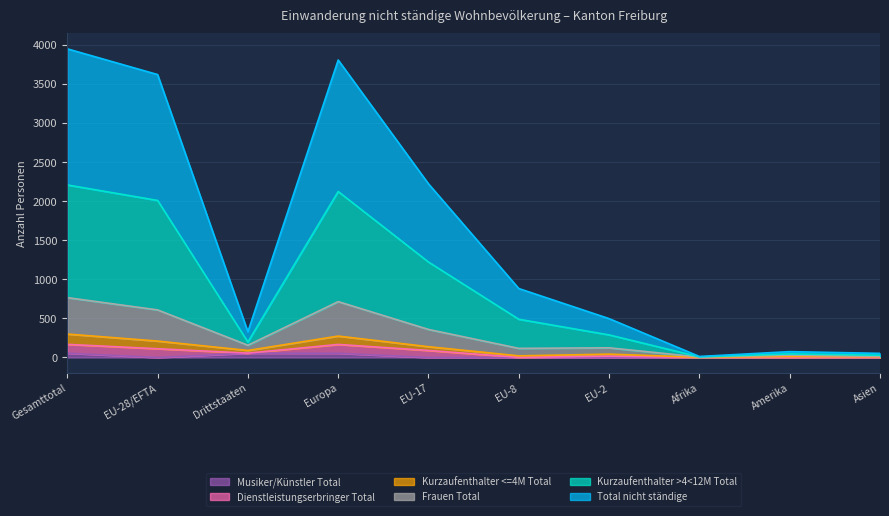

In Kurzaufenthalter <=4M Total, how many points are higher than both neighbors (excluding endpoints)?

3